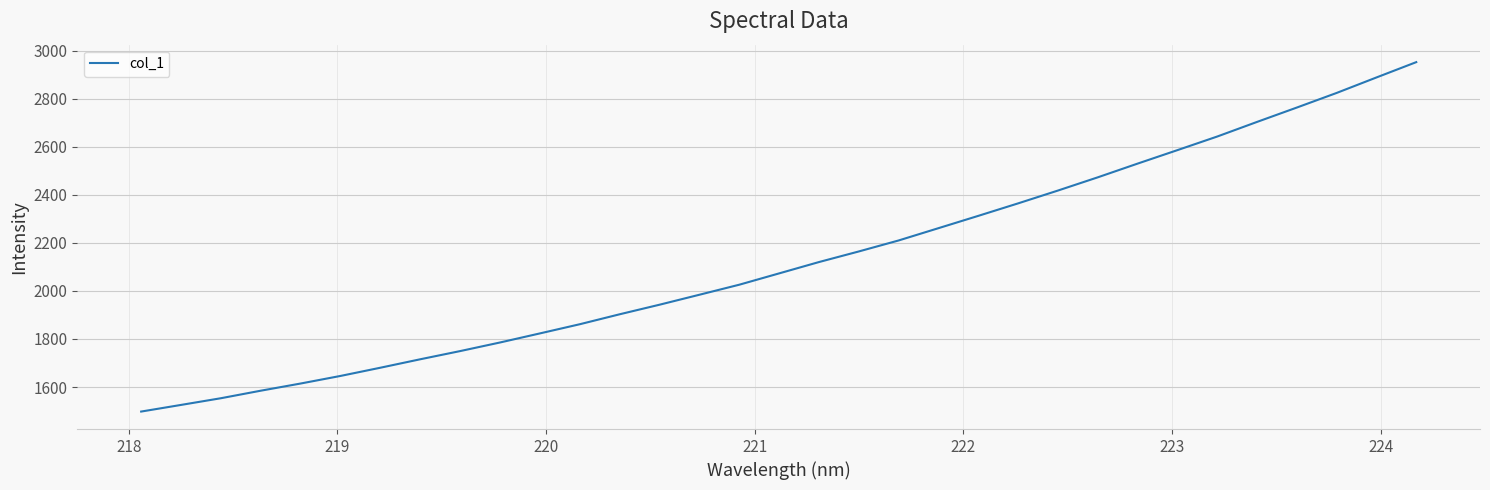

Reading right to left, extract all data points from this chart.

2952.6	2888.8	2824.4	2763.6	2703.8	2642.9	2586.3	2530.2	2473.0	2418.0	2364.6	2312.6	2261.4	2210.2	2164.4	2120.3	2073.1	2025.9	1984.2	1942.7	1902.9	1861.5	1823.2	1785.5	1749.7	1715.6	1680.4	1646.2	1614.6	1584.7	1553.3	1525.4	1497.8